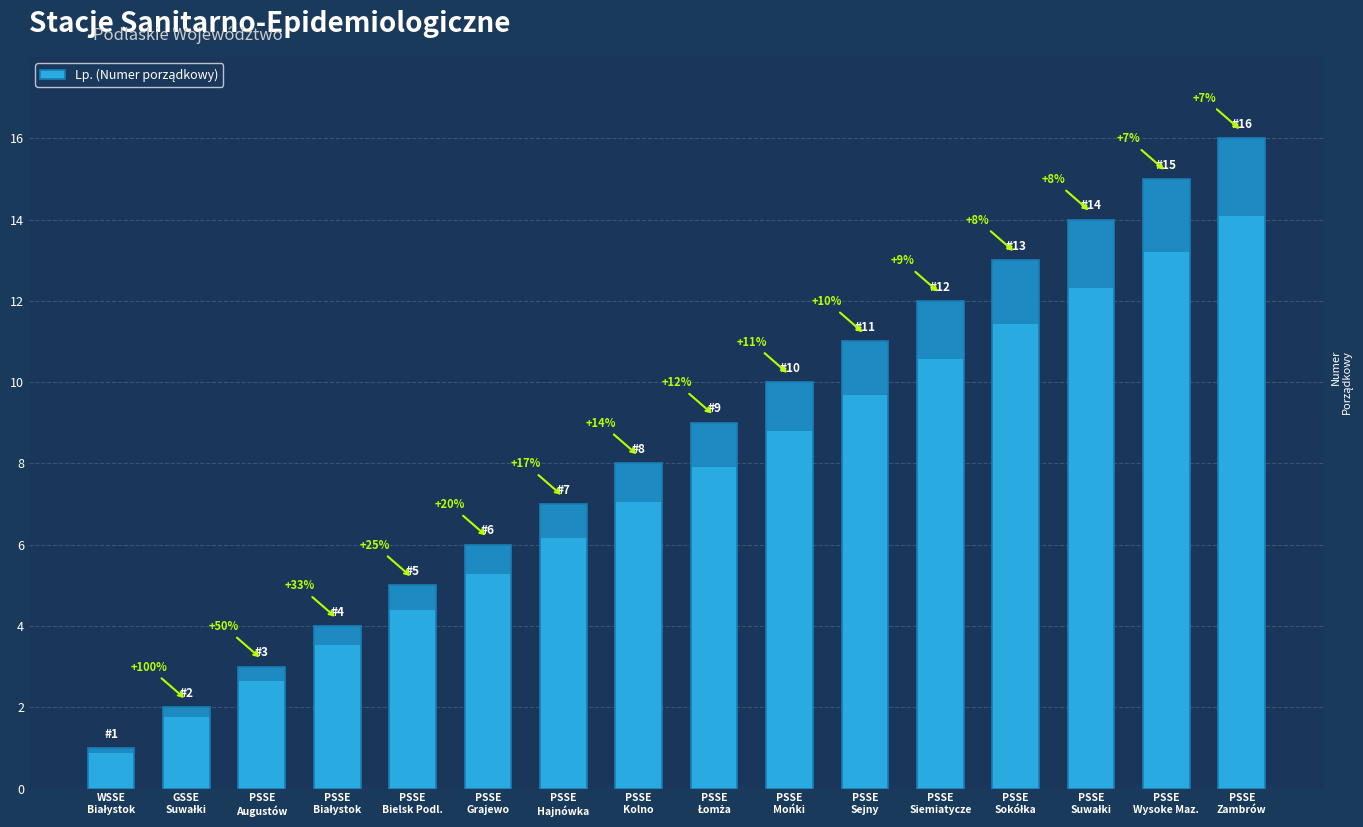

List the labels in order of value, largest first.

PSSE
Zambrów, PSSE
Wysoke Maz., PSSE
Suwałki, PSSE
Sokółka, PSSE
Siemiatycze, PSSE
Sejny, PSSE
Mońki, PSSE
Łomża, PSSE
Kolno, PSSE
Hajnówka, PSSE
Grajewo, PSSE
Bielsk Podl., PSSE
Białystok, PSSE
Augustów, GSSE
Suwałki, WSSE
Białystok